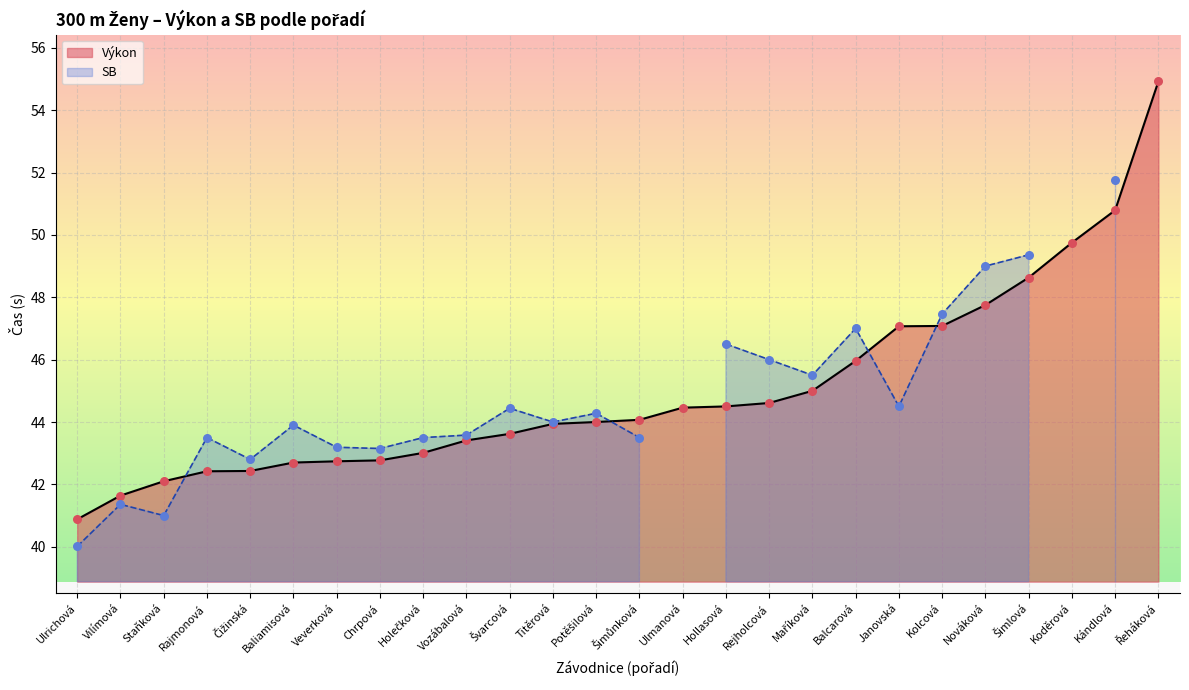

At how many categories does at least one series exceed 19?

26